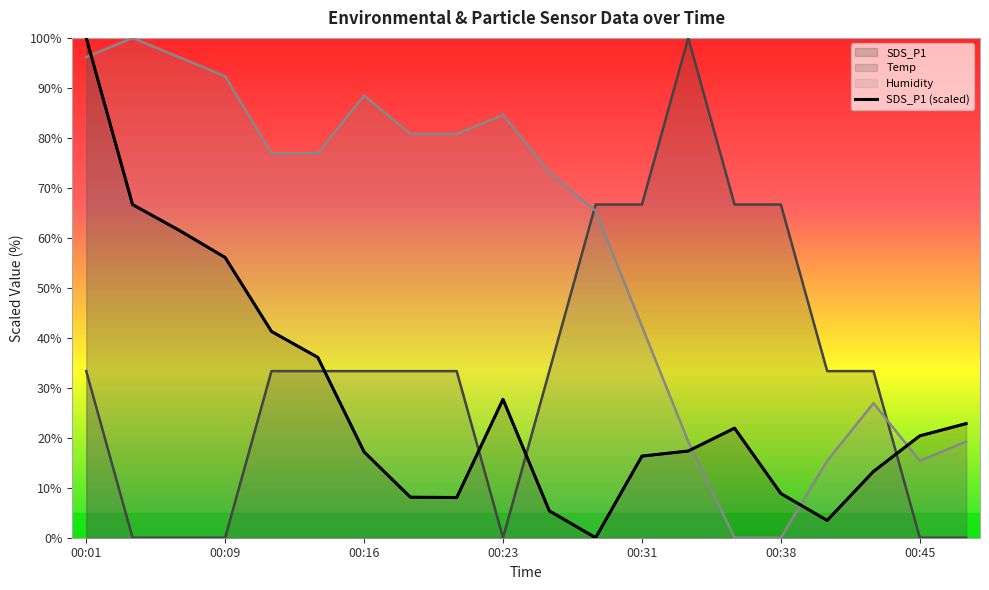

What is the value of the SDS_P1 point at the 10th from the left?

27.7